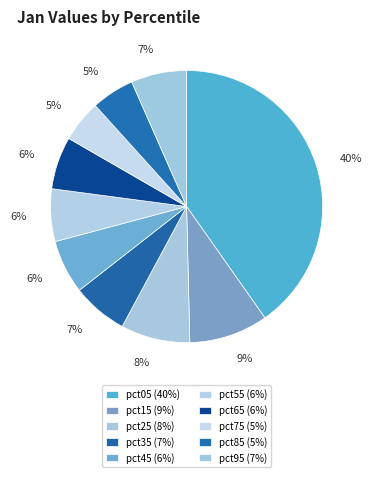

Does pct35 represent more than half of the total?

No